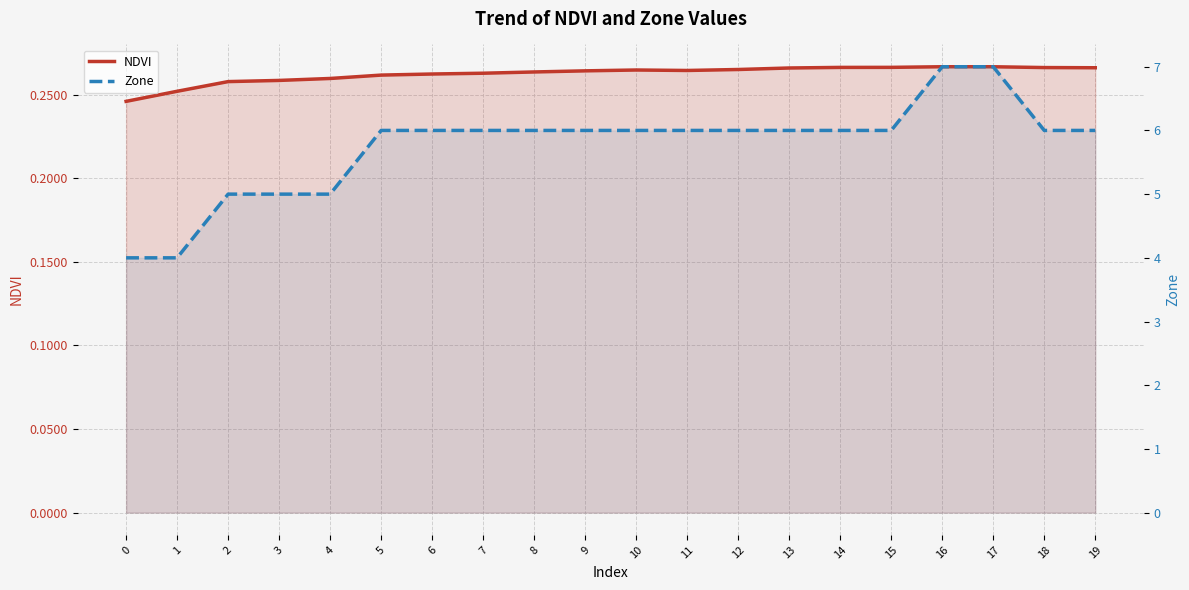

True or false: NDVI has more than 1 points higher than both neighbors.

True